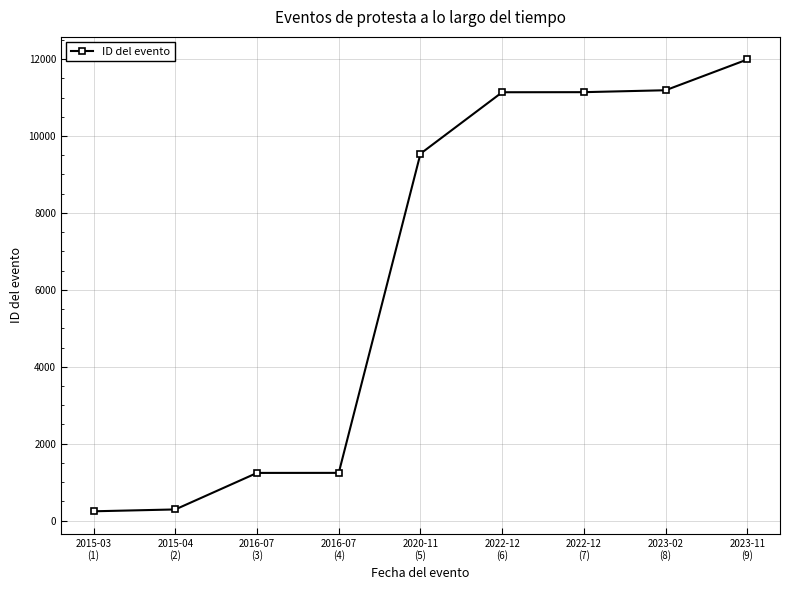

Between 2023-02
(8) and 2015-04
(2), which is larger?

2023-02
(8)